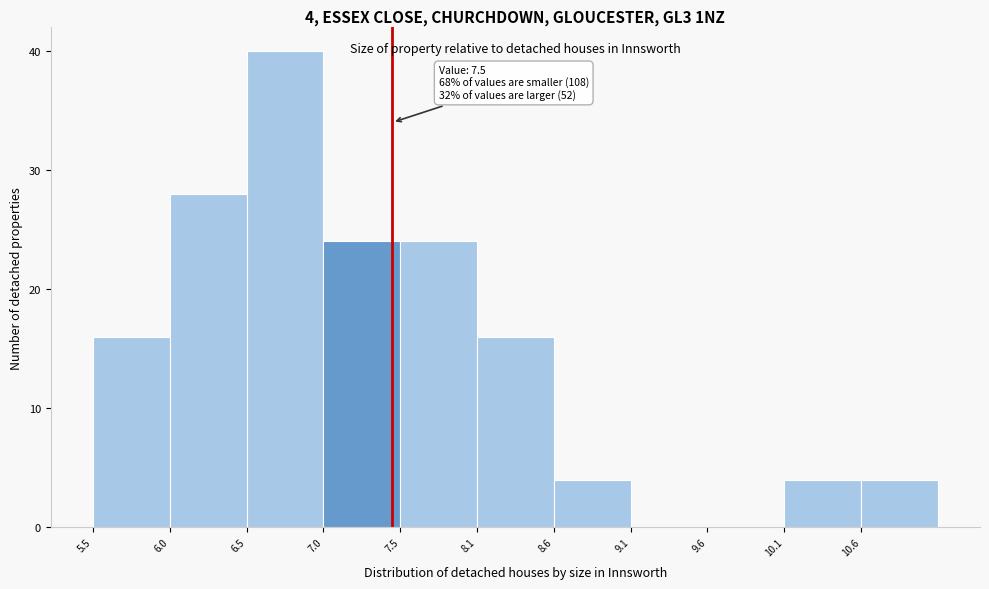

Over which range of the x-axis is the bar tallest?

6.55 to 7.05